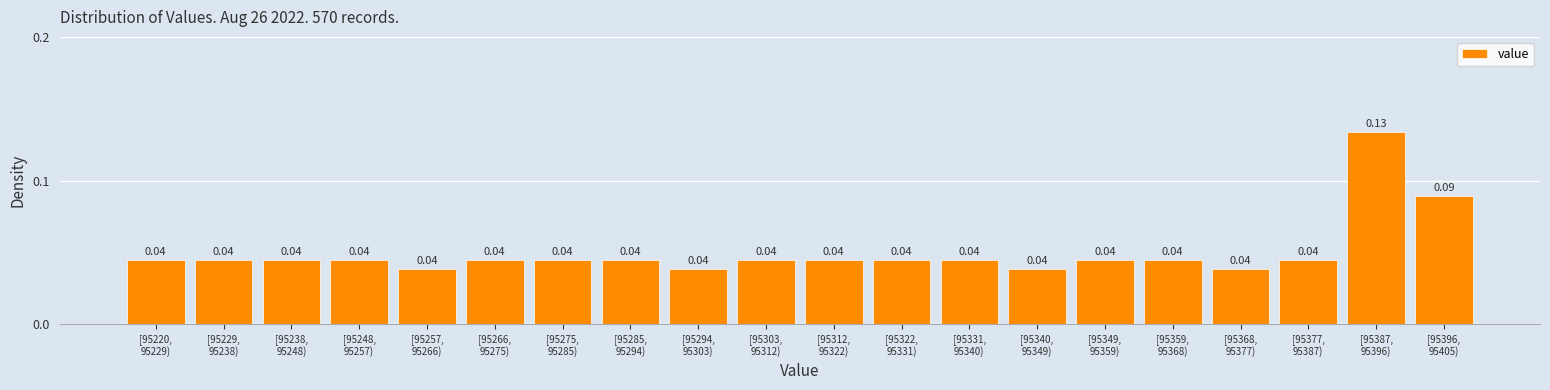

Count the number of data series in this chart.

1